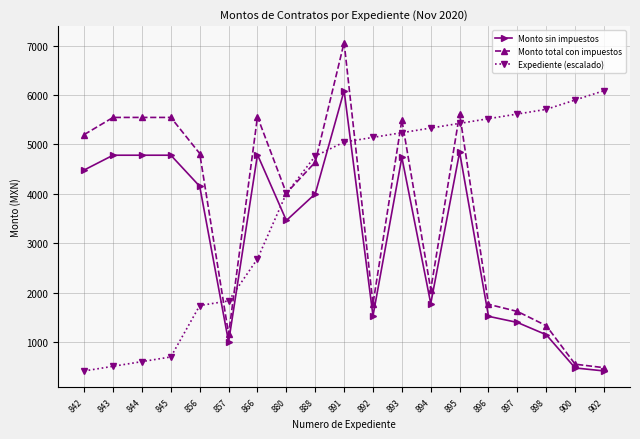

What is the sum of the Monto total con impuestos values at 888 and 880?

8654.3